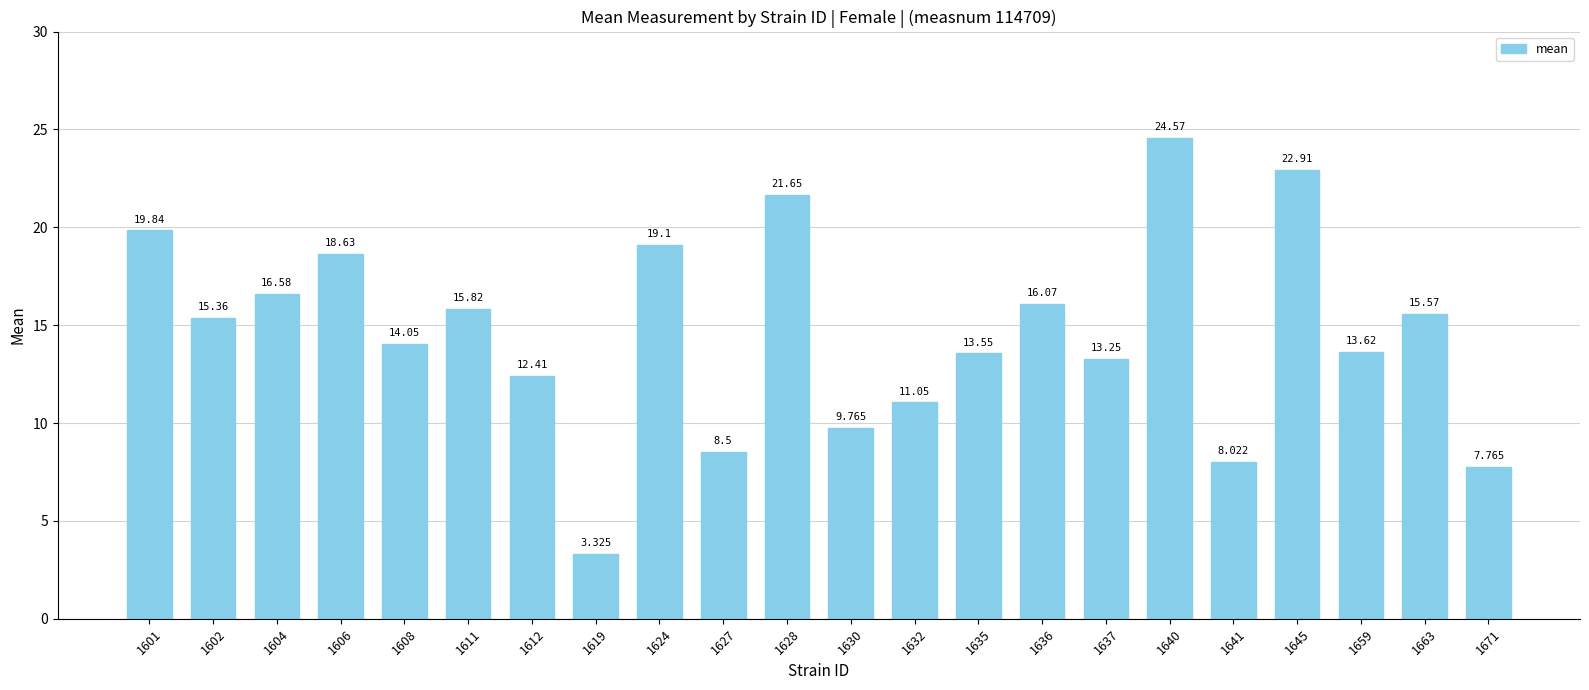

Approximately how many times larger is the value at 1636 compared to 1627?

1.9